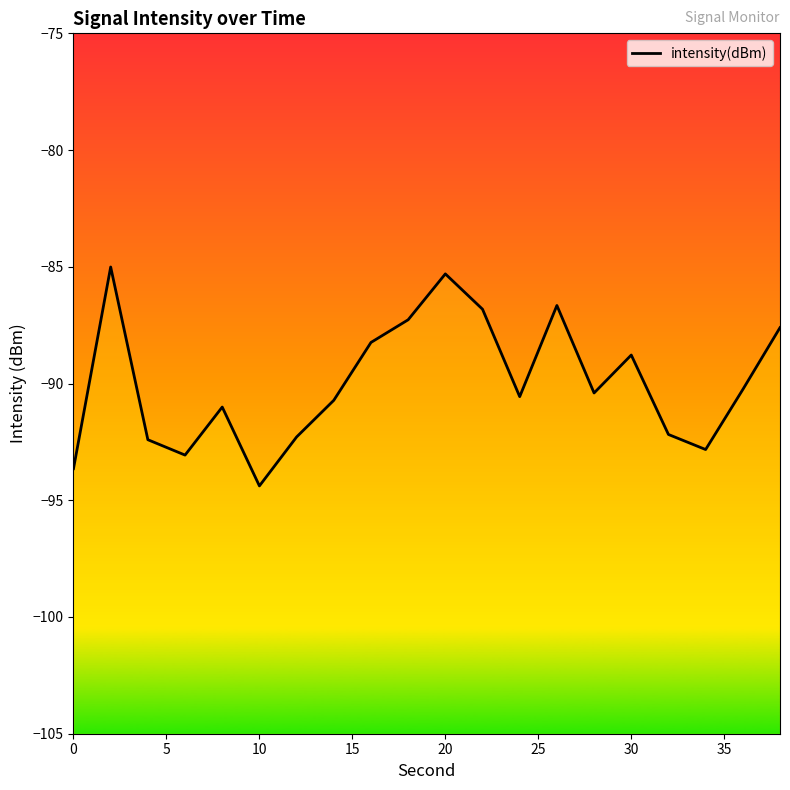

How many values exceed -90?

8